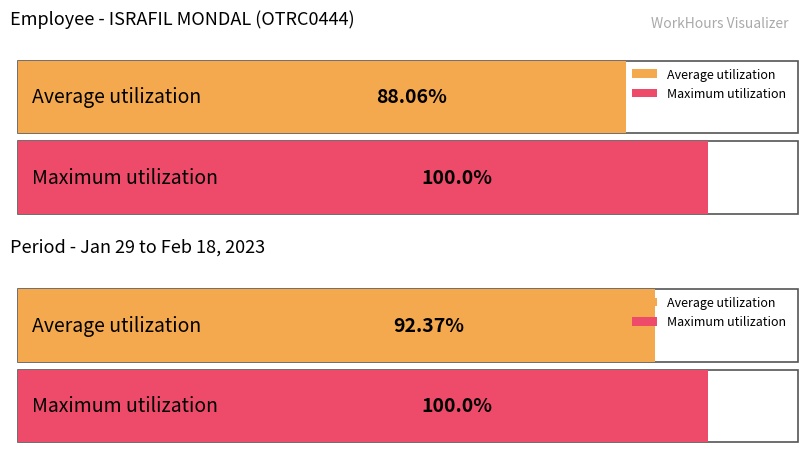

The chart shows a value of 14.5 at 29-Sun. True or false?

False